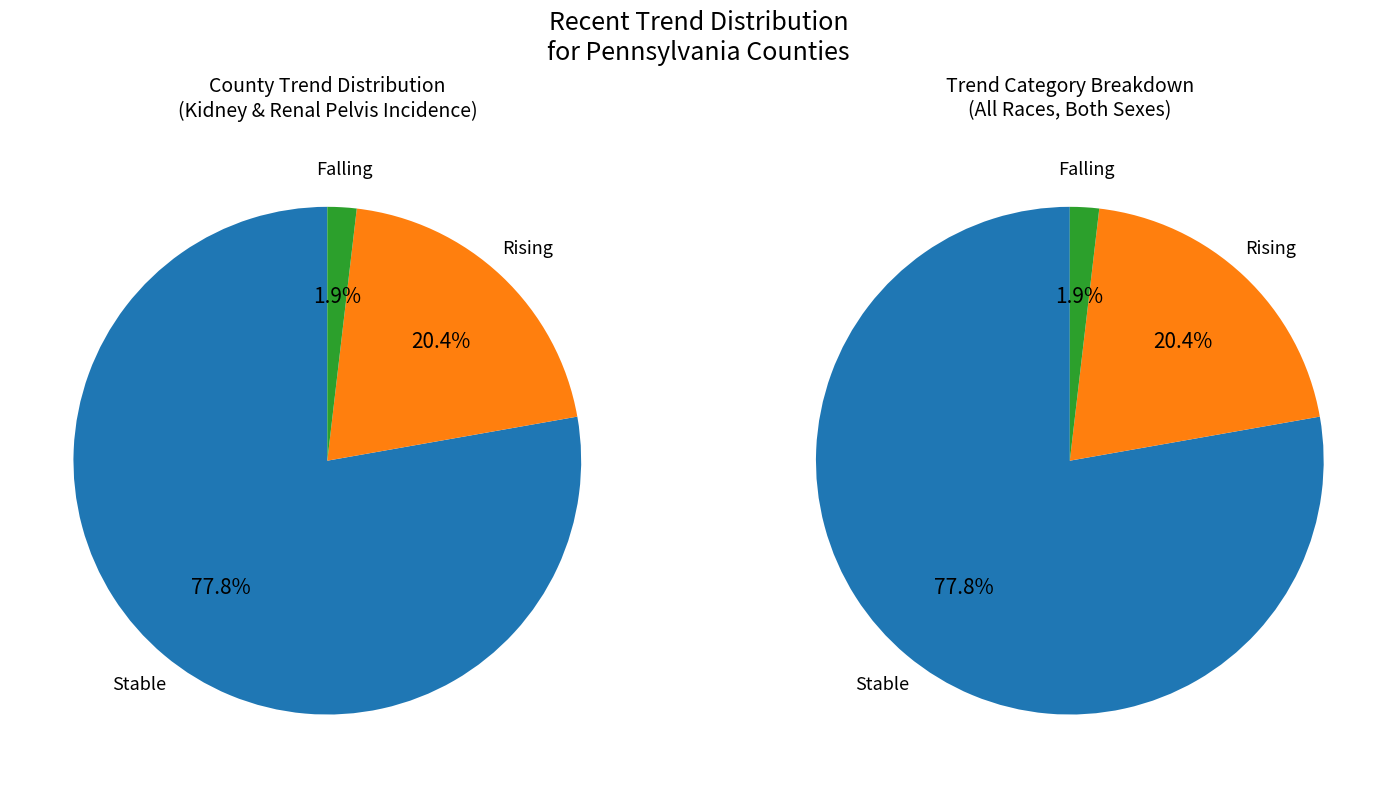

How many slices are in this pie chart?

3